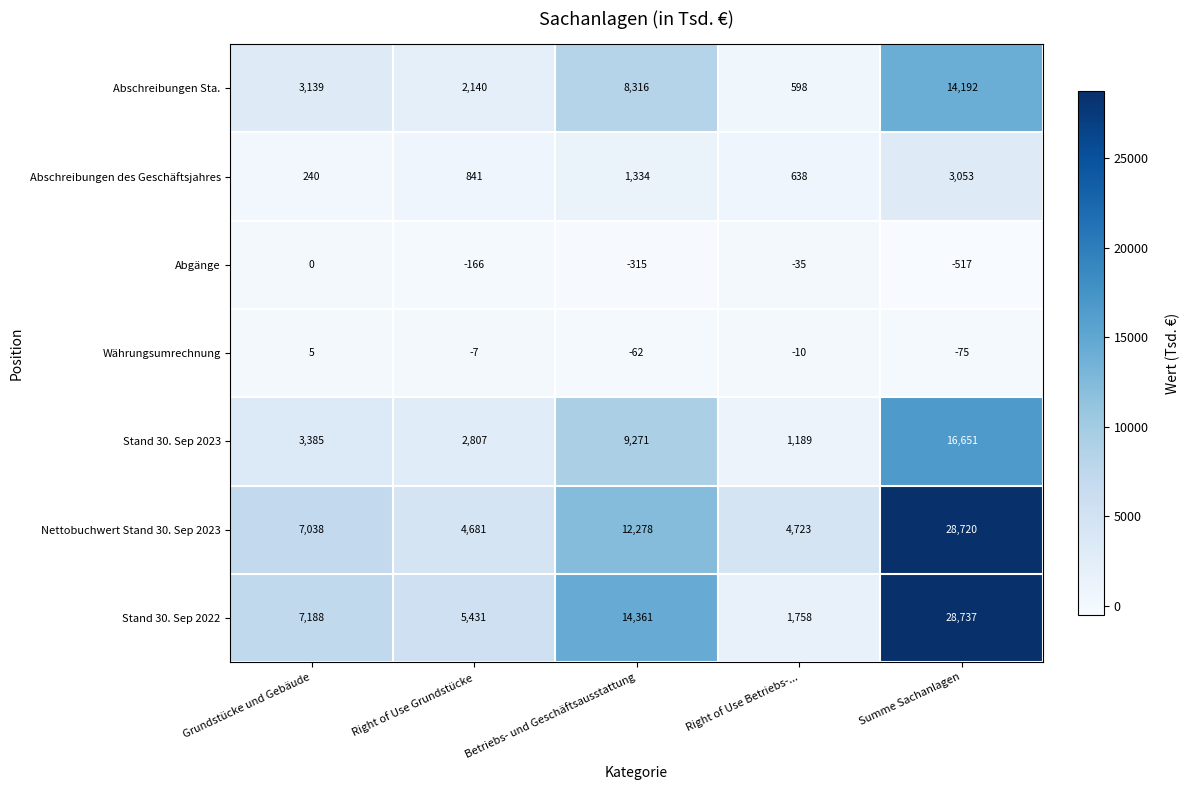

Which series has the largest range (max minus min)?

Stand 30. Sep 2022